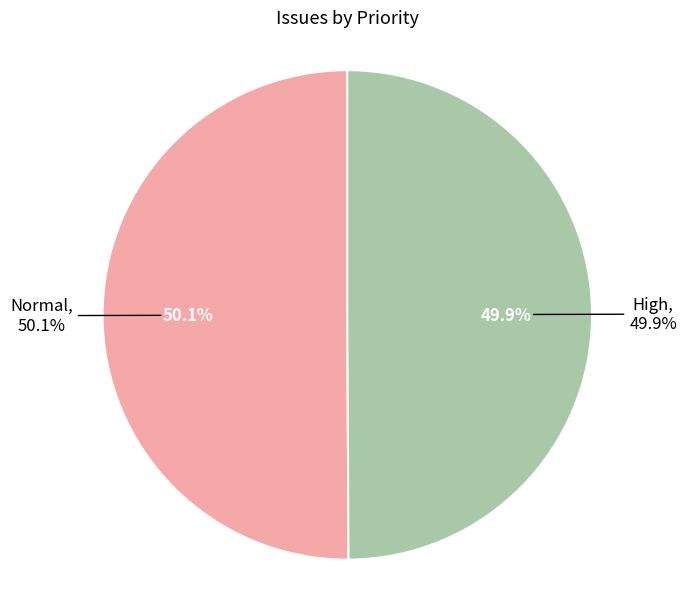

Does High account for over 50% of the chart?

No